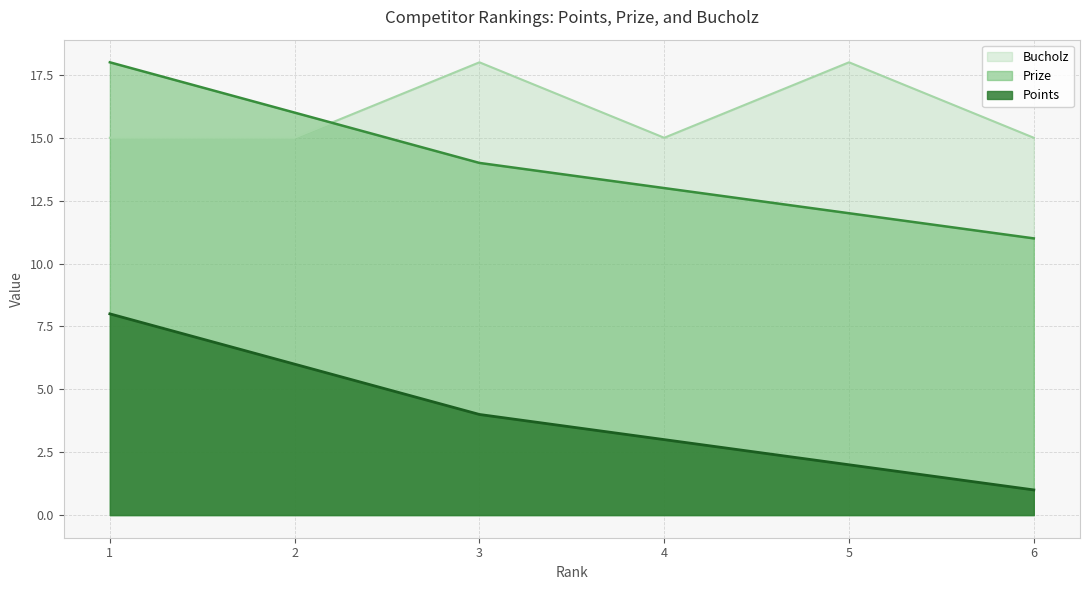

True or false: Prize and Points intersect in this chart.

False